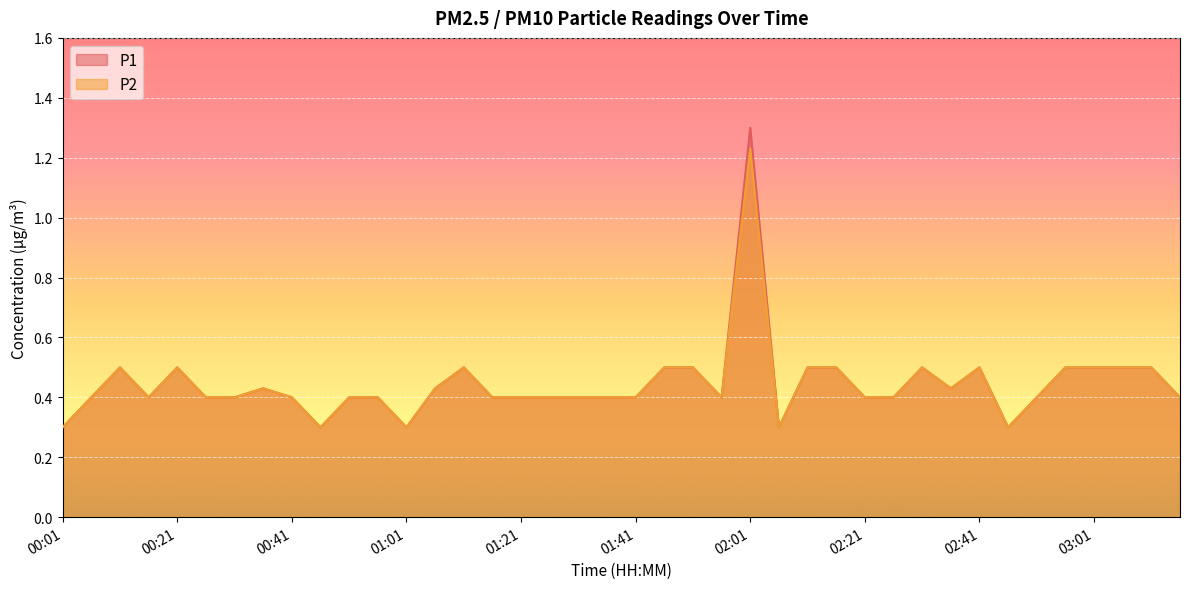

How many lines are shown in the chart?

2